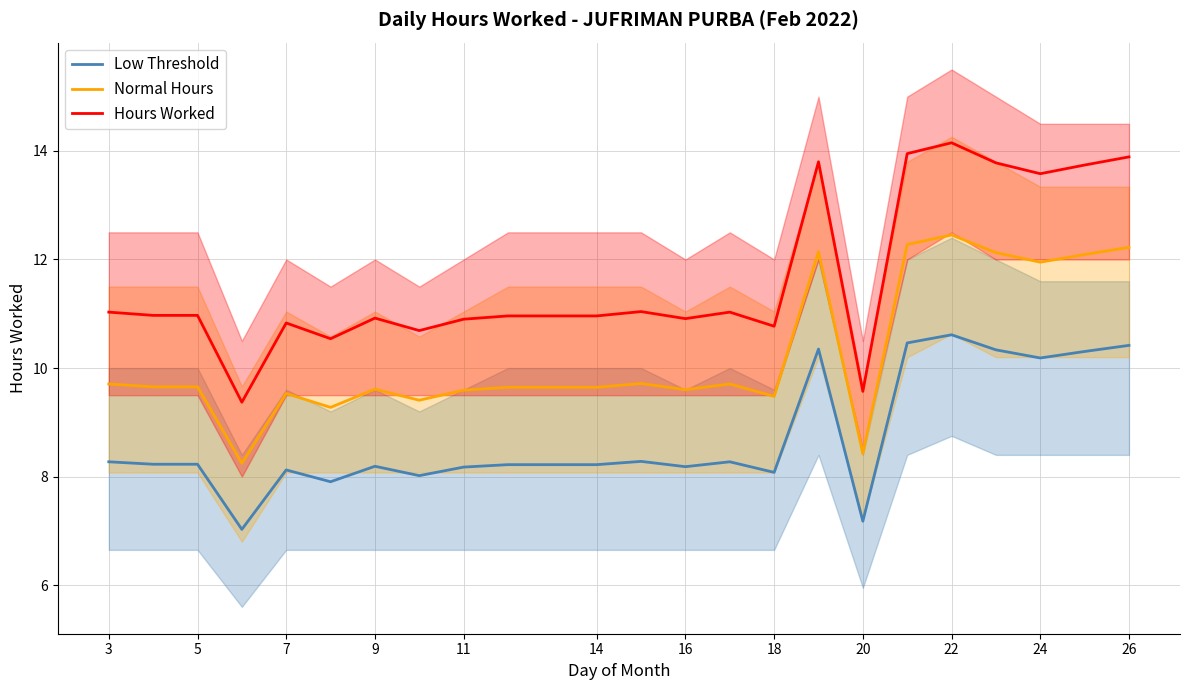

Where does the Normal Hours series first go above 9?

3